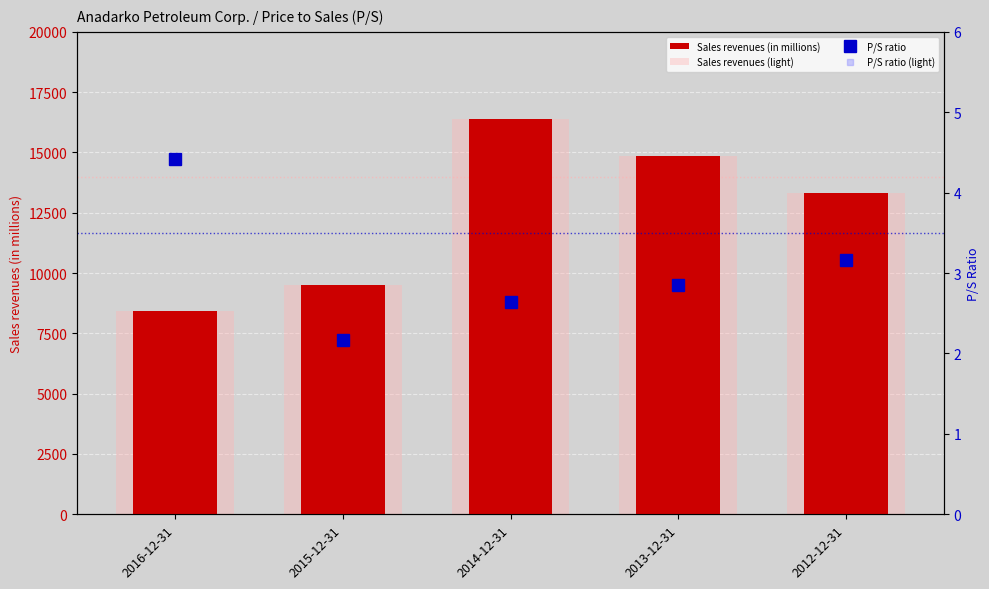

Rank the series by their maximum value, from lowest to highest.

P/S ratio, P/S ratio (light), Sales revenues (in millions), Sales revenues (light)